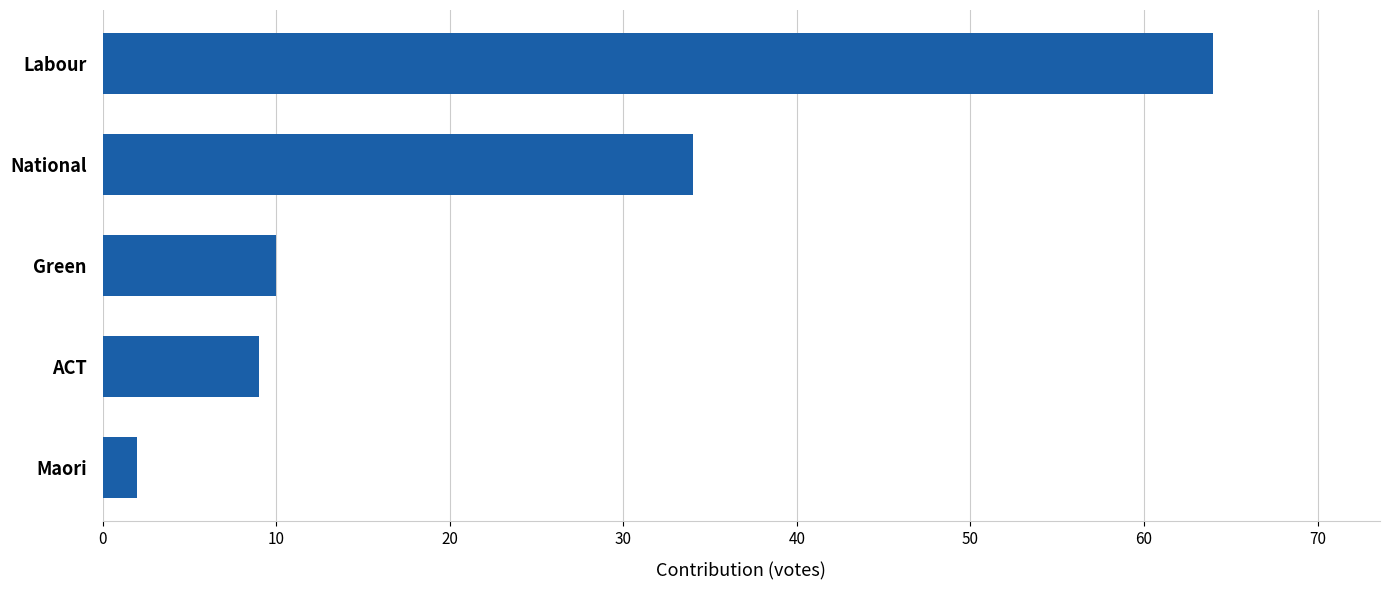

Is it true that the value at National is 34?

True